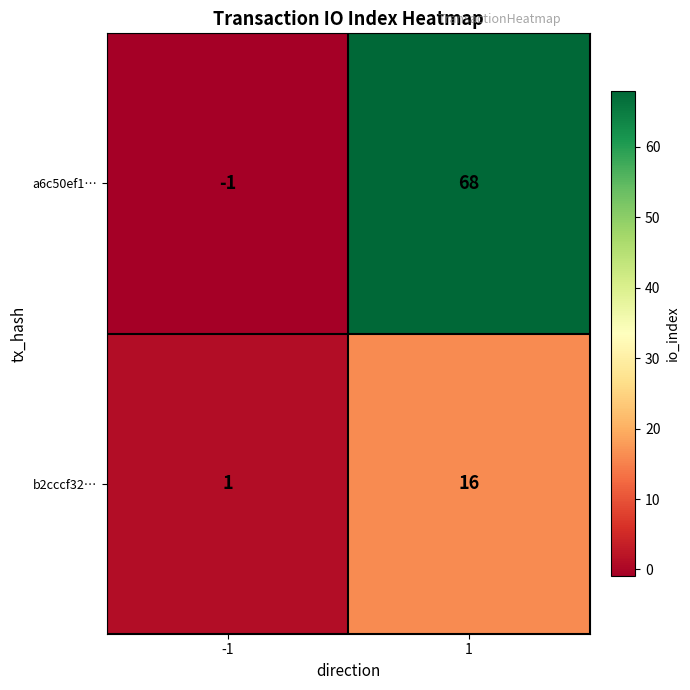

What is the highest value of the b2cccf32… series?

16